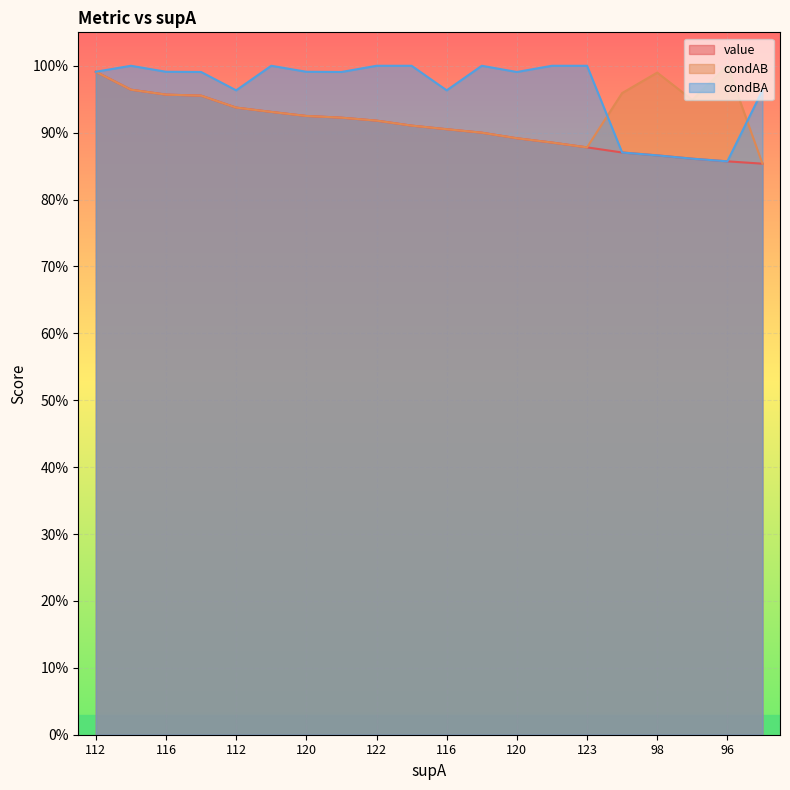

Where is condBA nearest to the value 0?

96